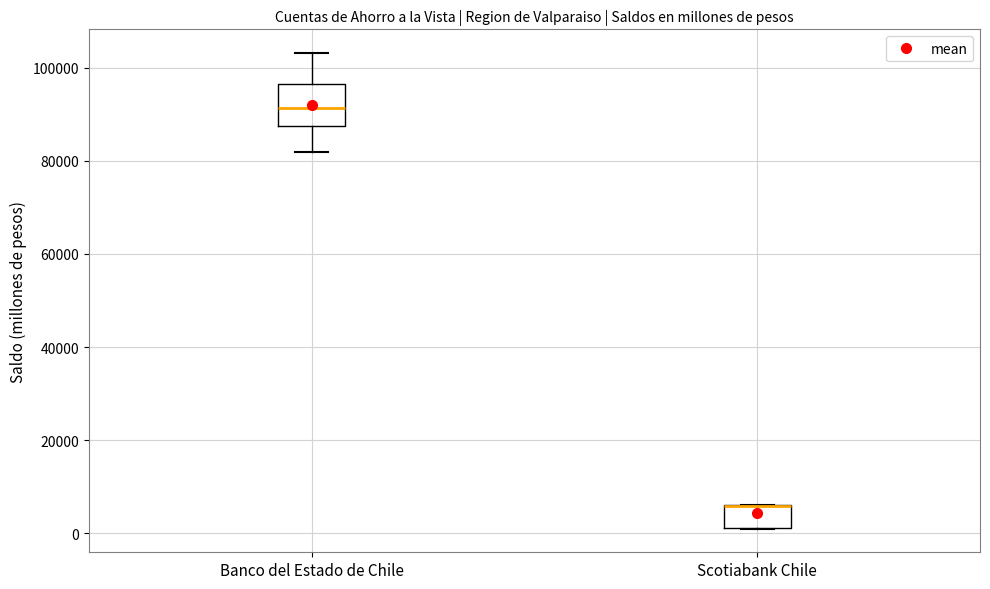

Comparing the boxes themselves (not the whiskers), which one is the tallest?

Banco del Estado de Chile